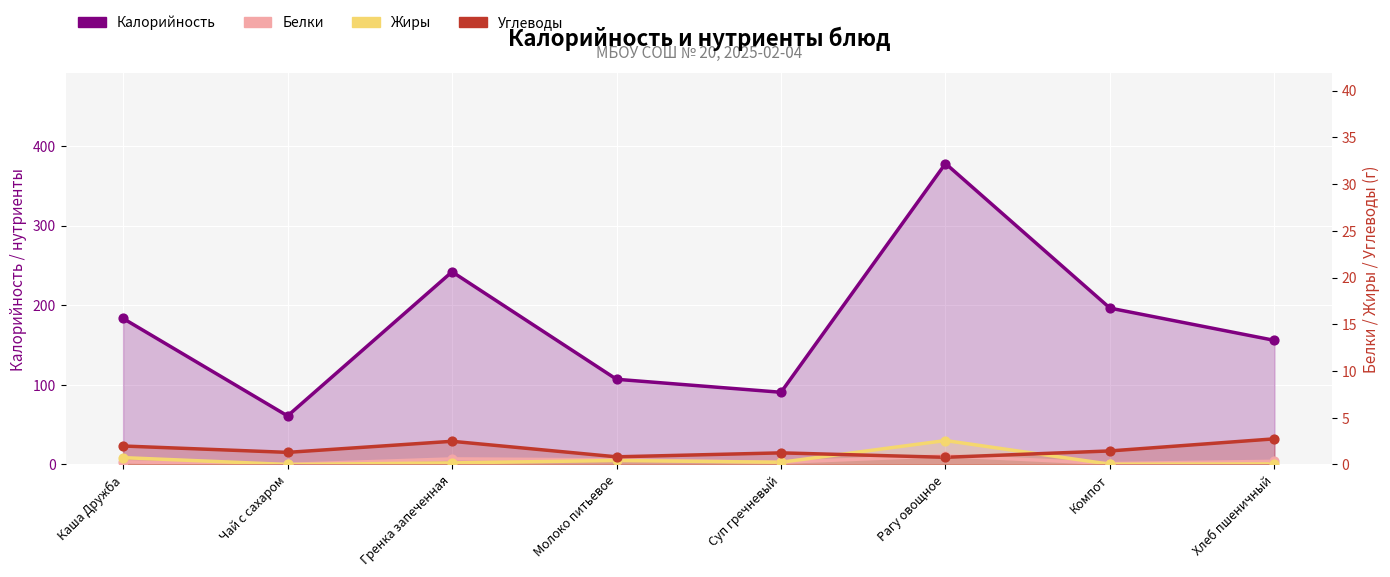

What is the total value across all series at Рагу овощное?

428.1